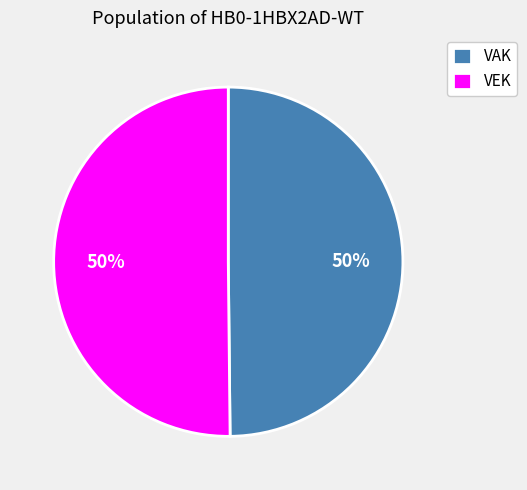

Is the sum of VAK and VEK greater than half?

Yes